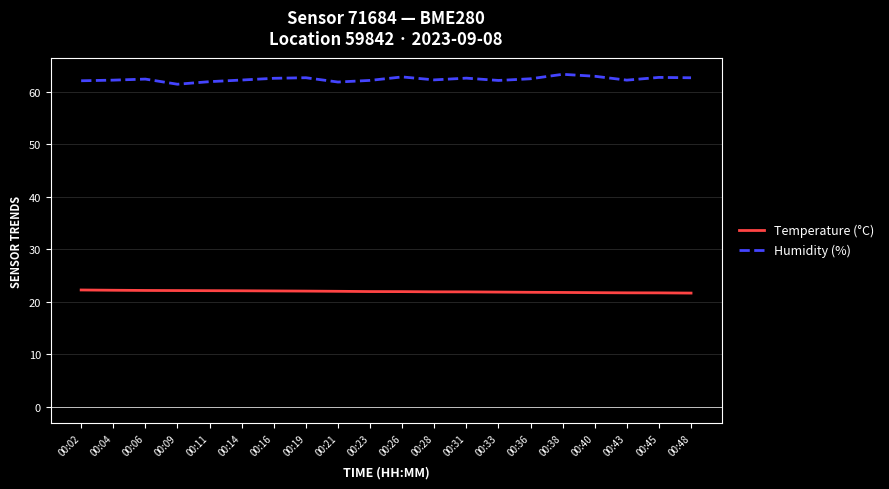

What is the maximum value shown in the chart?

63.3